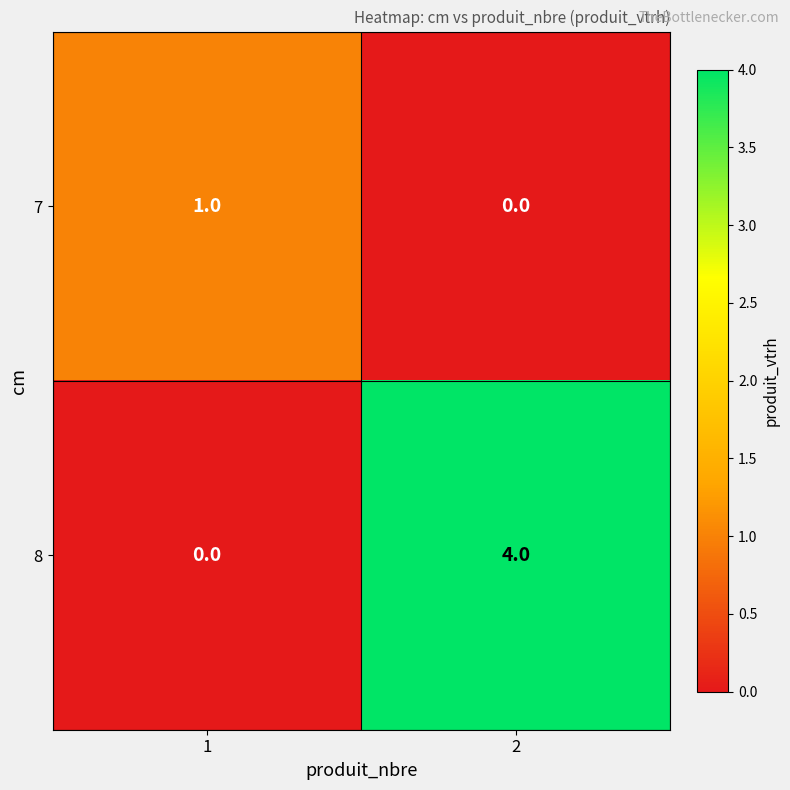

The 7 series shows 0 at 1. True or false?

False